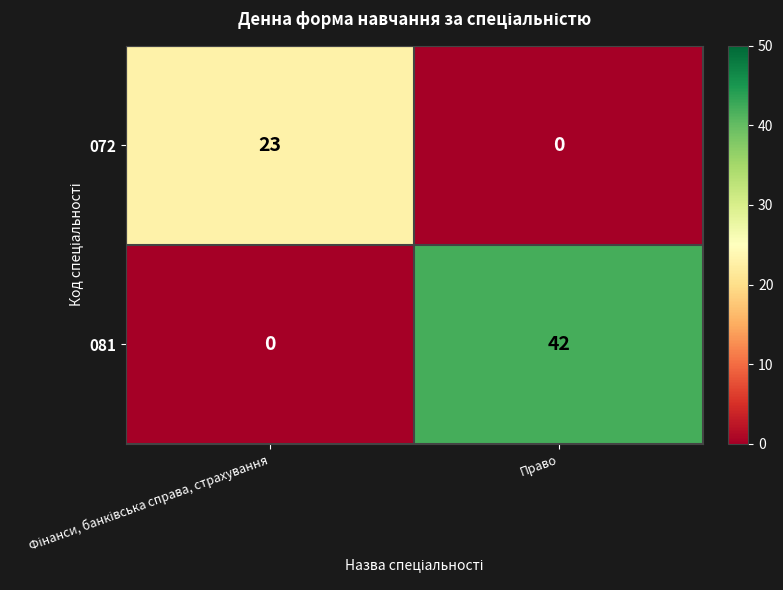

What is the average value of the 072 series?

12